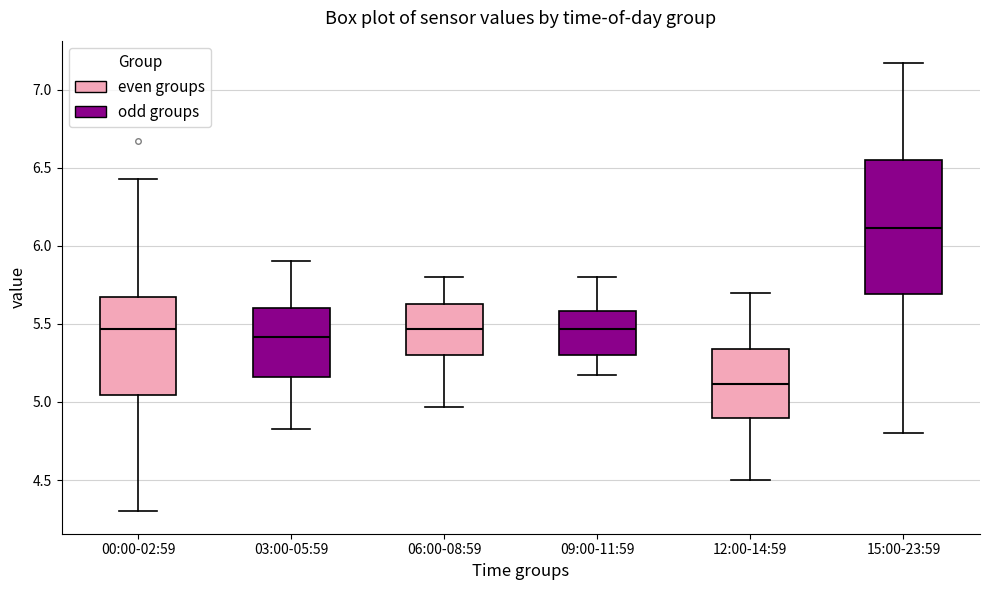

Reading left to right, transcribe this box plot: for each box, give where its median line is, the range the box spans, and where its two whiskers end, as read against the y-axis. The values are not printed on the chart, so give them approximately, as read against the axis.

00:00-02:59: median 5.45, box 5.05 to 5.65, whiskers 4.30 to 6.45
03:00-05:59: median 5.40, box 5.15 to 5.60, whiskers 4.85 to 5.90
06:00-08:59: median 5.45, box 5.30 to 5.65, whiskers 4.95 to 5.80
09:00-11:59: median 5.45, box 5.30 to 5.60, whiskers 5.15 to 5.80
12:00-14:59: median 5.10, box 4.90 to 5.35, whiskers 4.50 to 5.70
15:00-23:59: median 6.10, box 5.70 to 6.55, whiskers 4.80 to 7.15